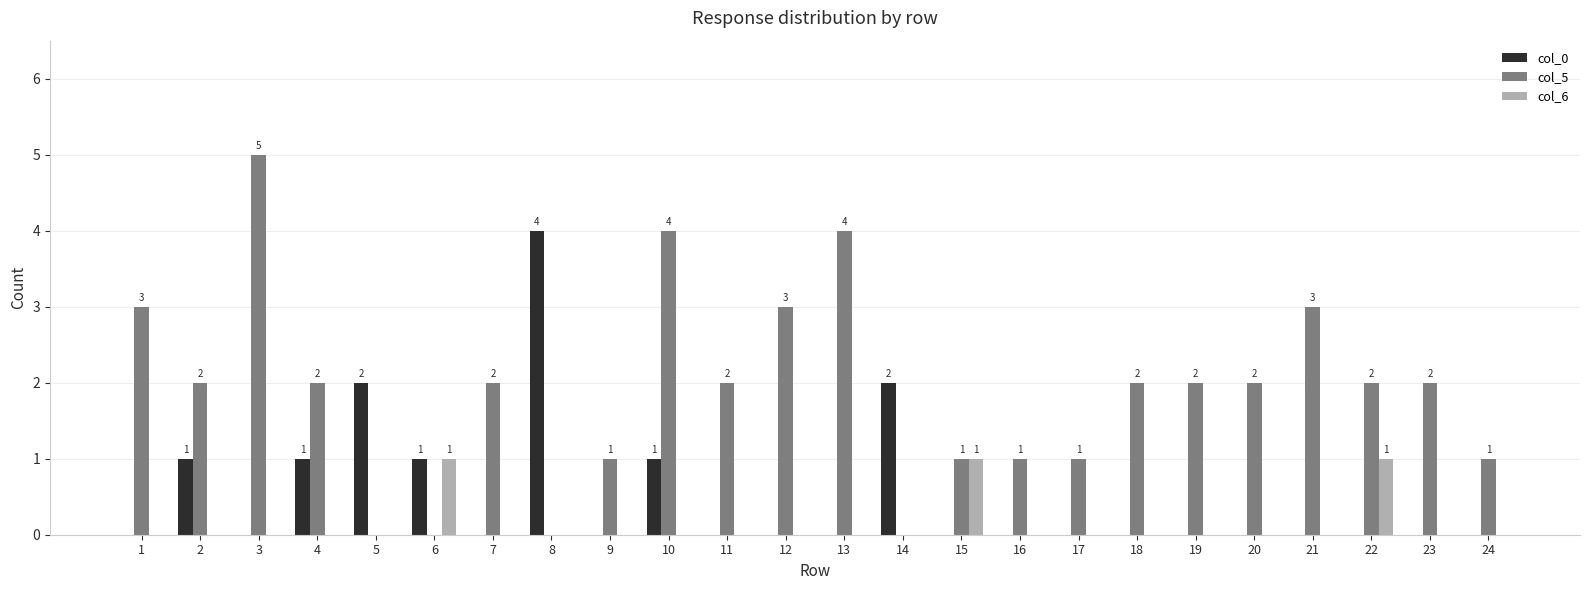

What is the highest value of the col_0 series?

4